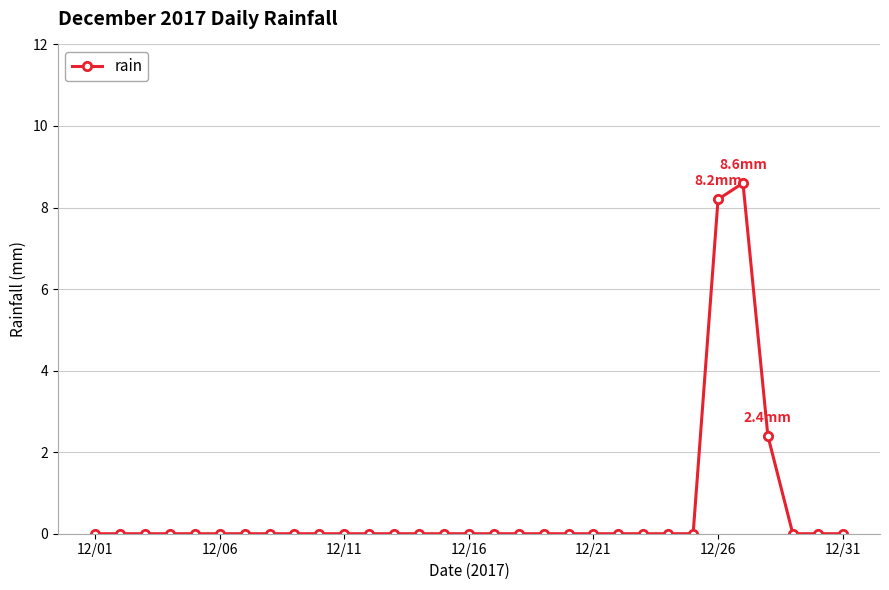

Reading left to right, transcribe all the data shown in this chart.

0.0	0.0	0.0	0.0	0.0	0.0	0.0	0.0	0.0	0.0	0.0	0.0	0.0	0.0	0.0	0.0	0.0	0.0	0.0	0.0	0.0	0.0	0.0	0.0	0.0	8.2	8.6	2.4	0.0	0.0	0.0